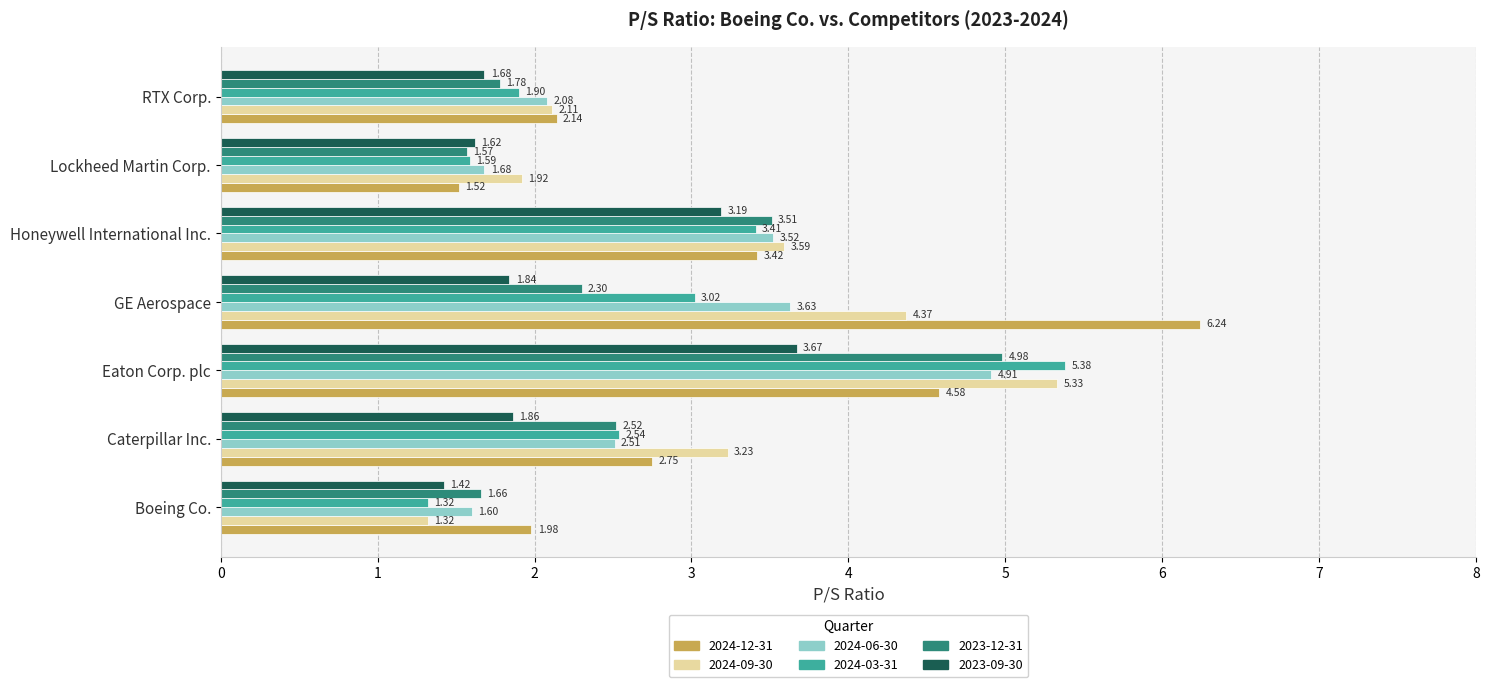

Which series has the largest total across all categories?

2024-12-31